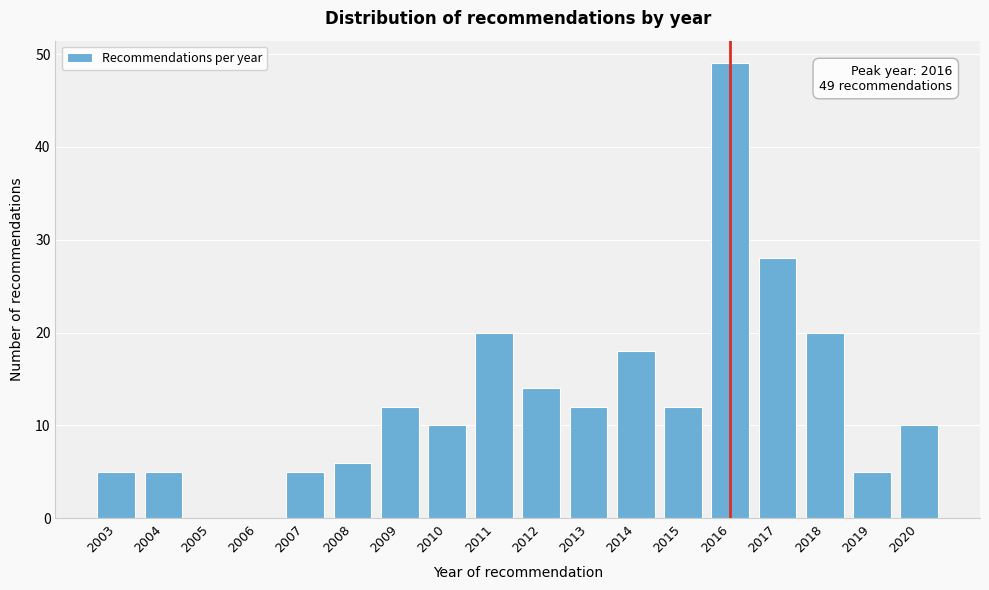

Reading left to right, extract all data points from this chart.

2003=5	2004=5	2005=0	2006=0	2007=5	2008=6	2009=12	2010=10	2011=20	2012=14	2013=12	2014=18	2015=12	2016=49	2017=28	2018=20	2019=5	2020=10